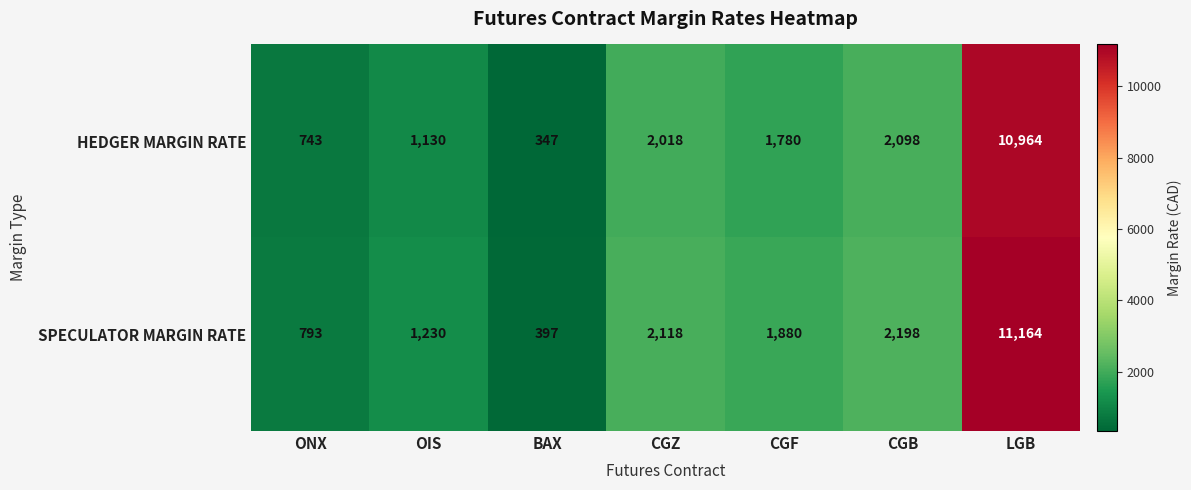

What is the sum of the SPECULATOR MARGIN RATE values at BAX and CGF?

2277